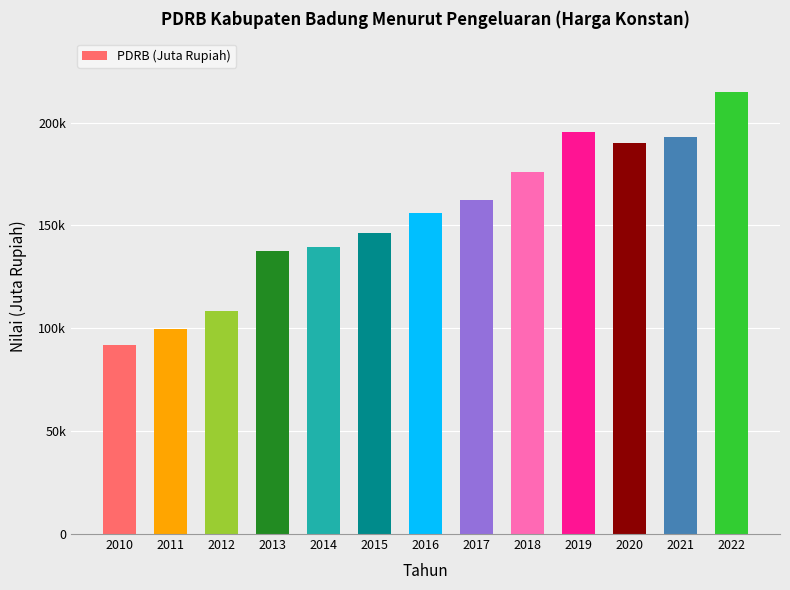

Reading left to right, list all the values displayed in this chart.

2010=91921.1	2011=99566.9	2012=108455.4	2013=137580.6	2014=139571.1	2015=146349.4	2016=156032.0	2017=162395.6	2018=176041.2	2019=195205.9	2020=190108.3	2021=192827.0	2022=215127.1